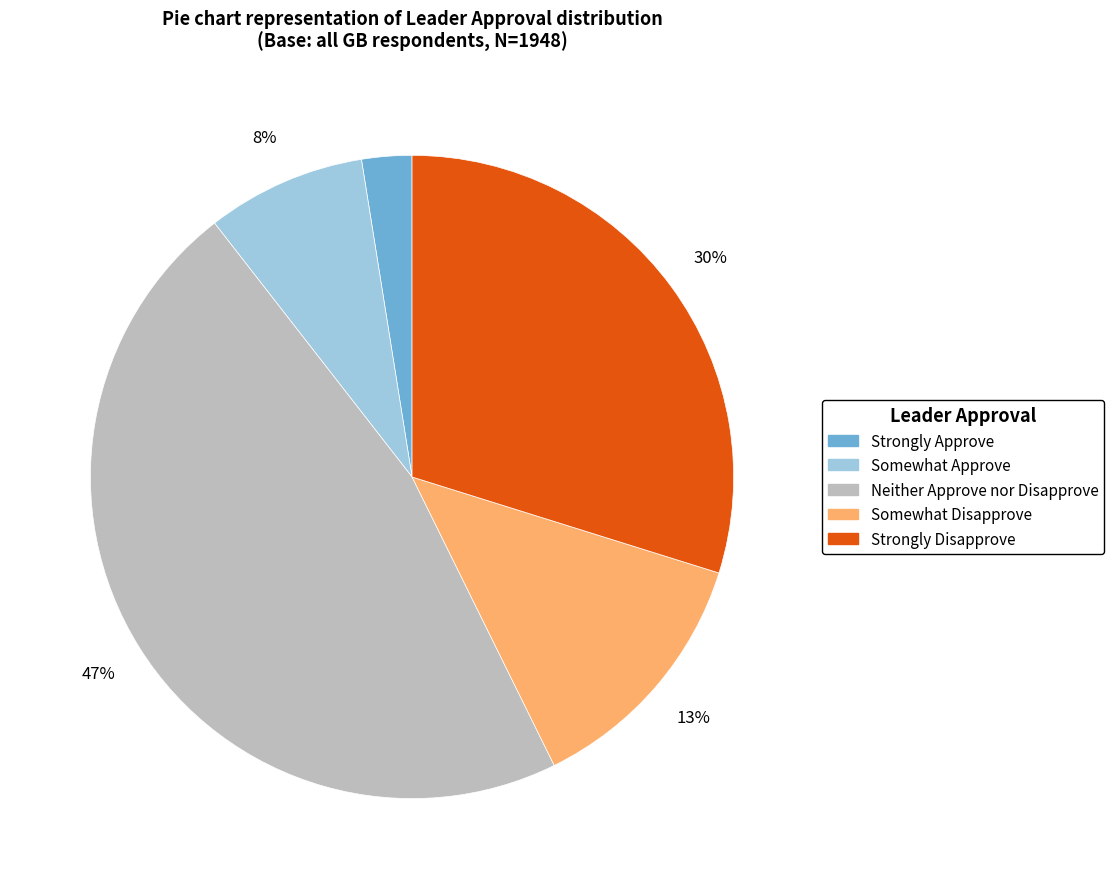

Do Strongly Disapprove and Somewhat Disapprove together represent more than half of the pie?

No